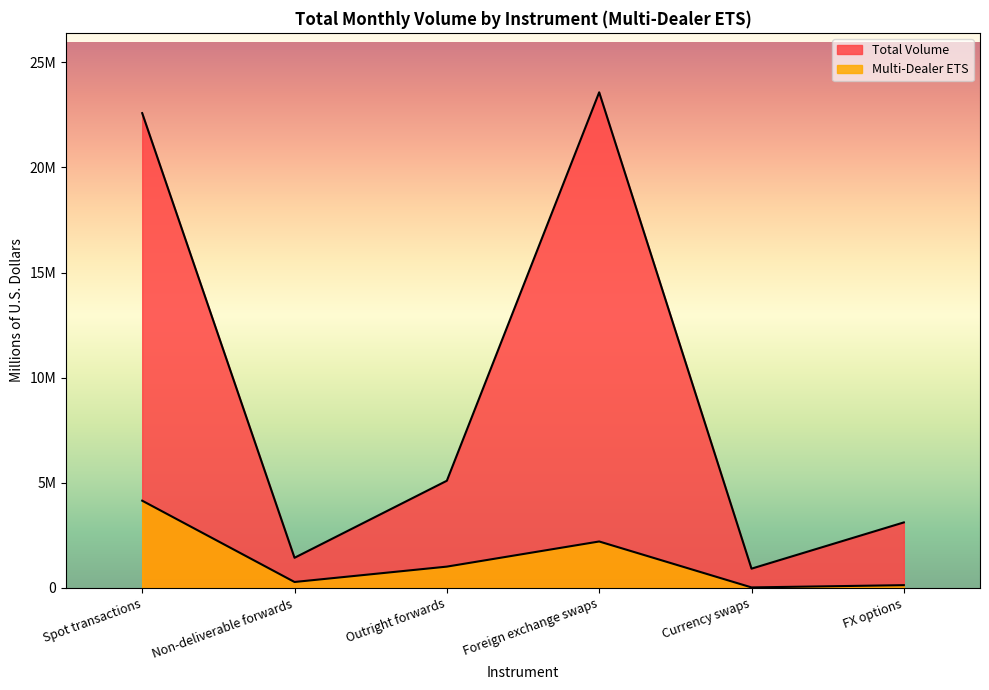

At which label is the value closest to 12242419?

Outright forwards